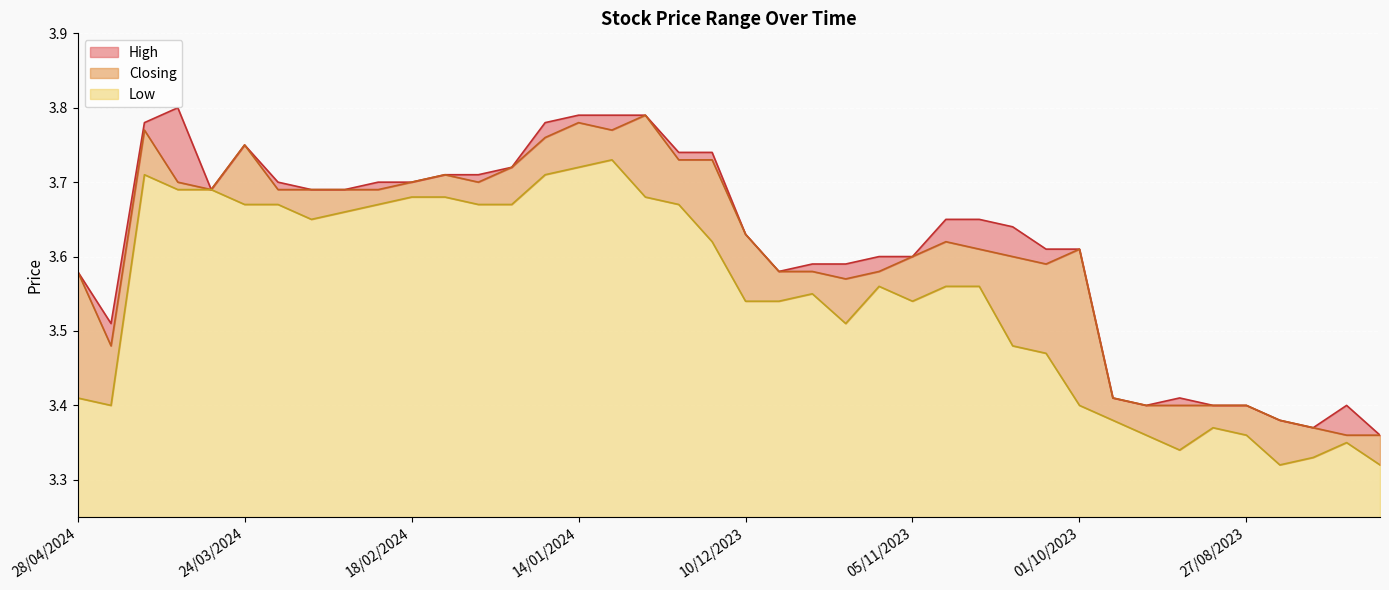

The value of High at 36 is 4.5. True or false?

False